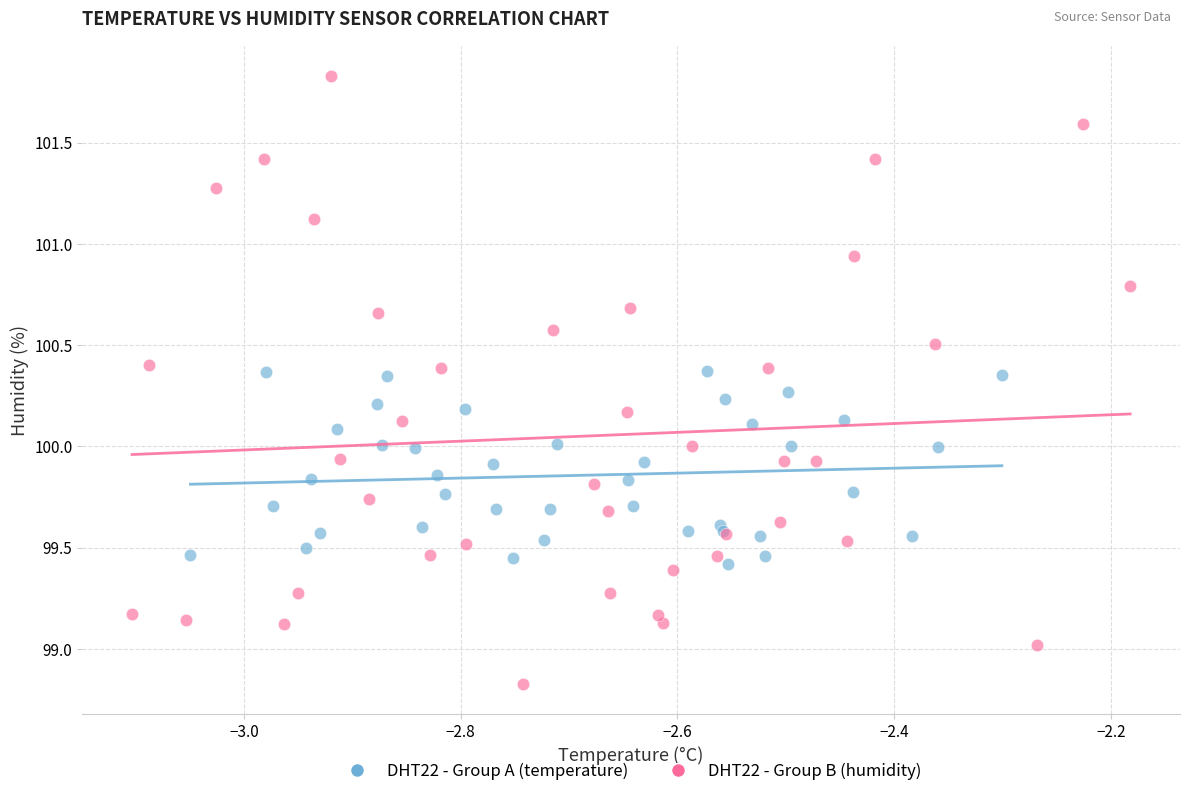

Which series reaches the maximum Y coordinate?

DHT22 - Group B (humidity)